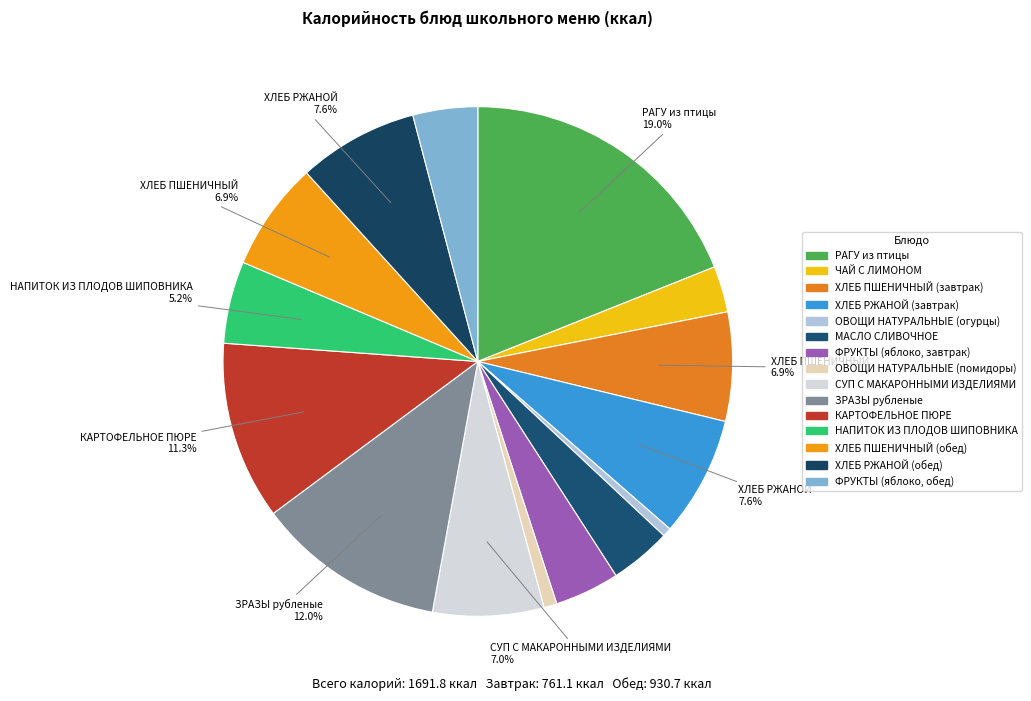

What is the smallest slice in the pie chart?

ОВОЩИ НАТУРАЛЬНЫЕ (огурцы)